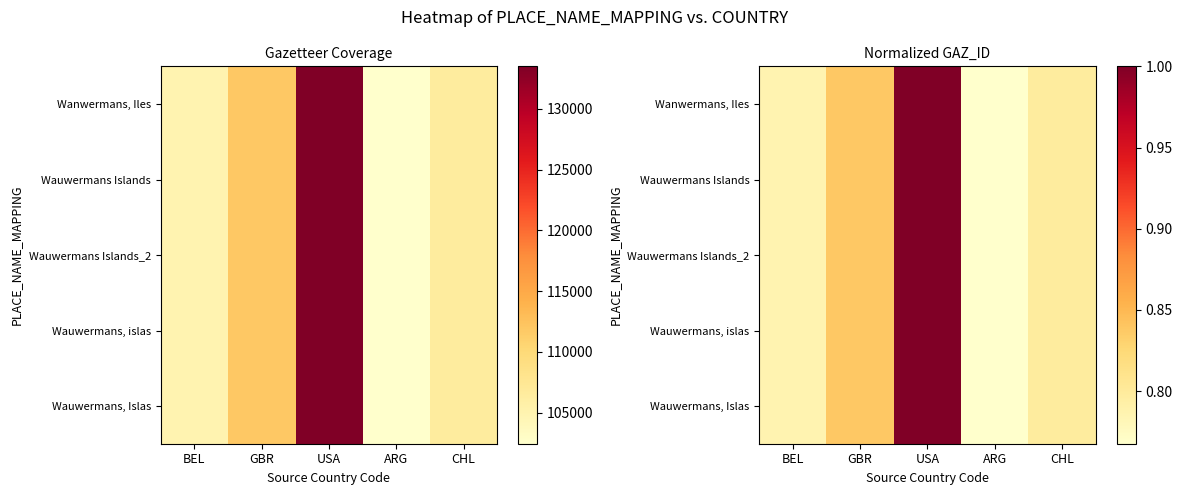

What is the lowest value of the Wauwermans, islas series?

0.8